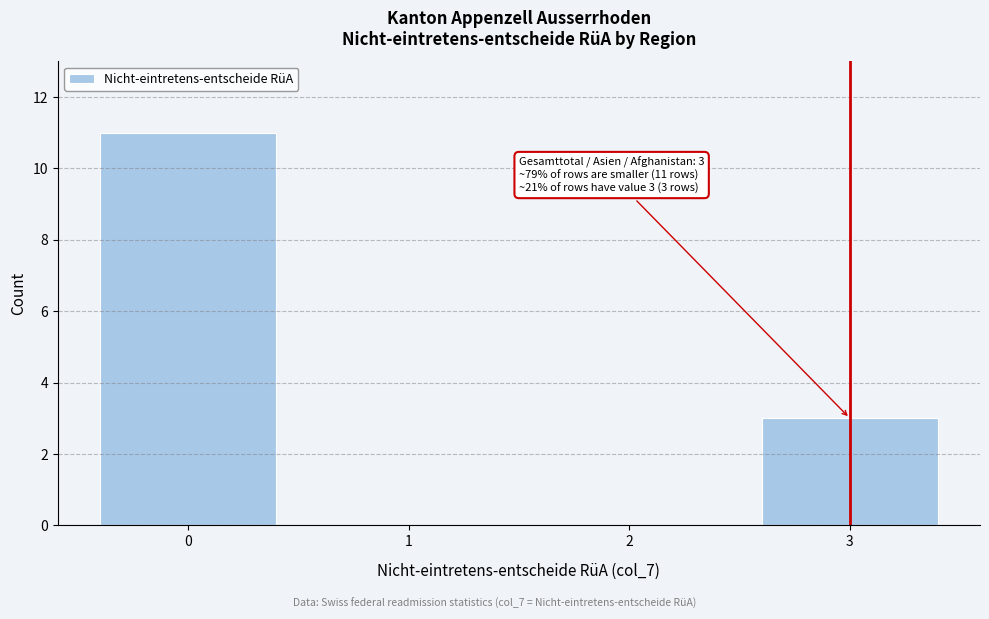

Reading right to left, what are all the values shown in this chart?

3=3	2=0	1=0	0=11